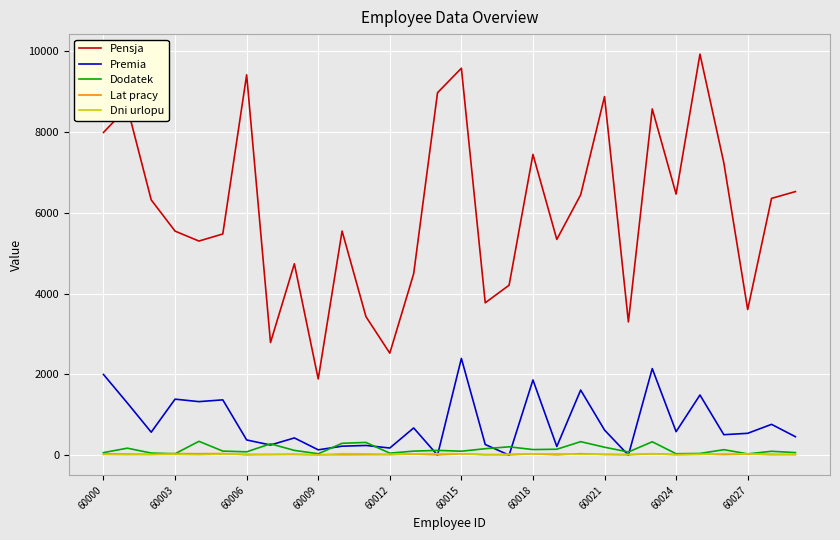

Which series has the largest range (max minus min)?

Pensja